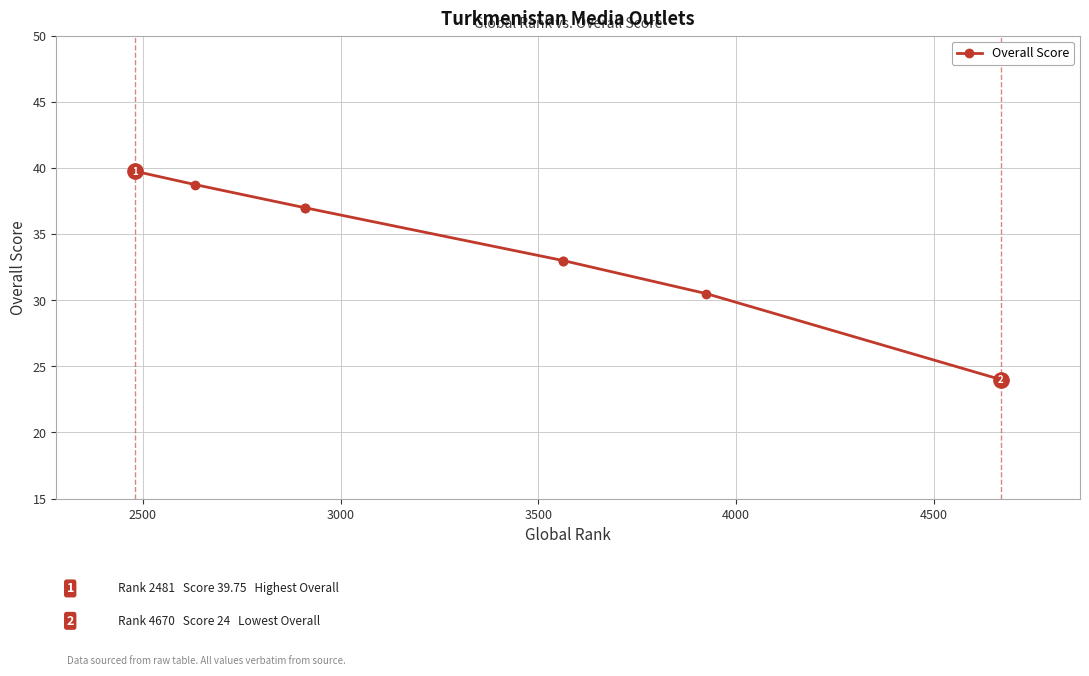

True or false: there are more than 1 points higher than both neighbors.

False